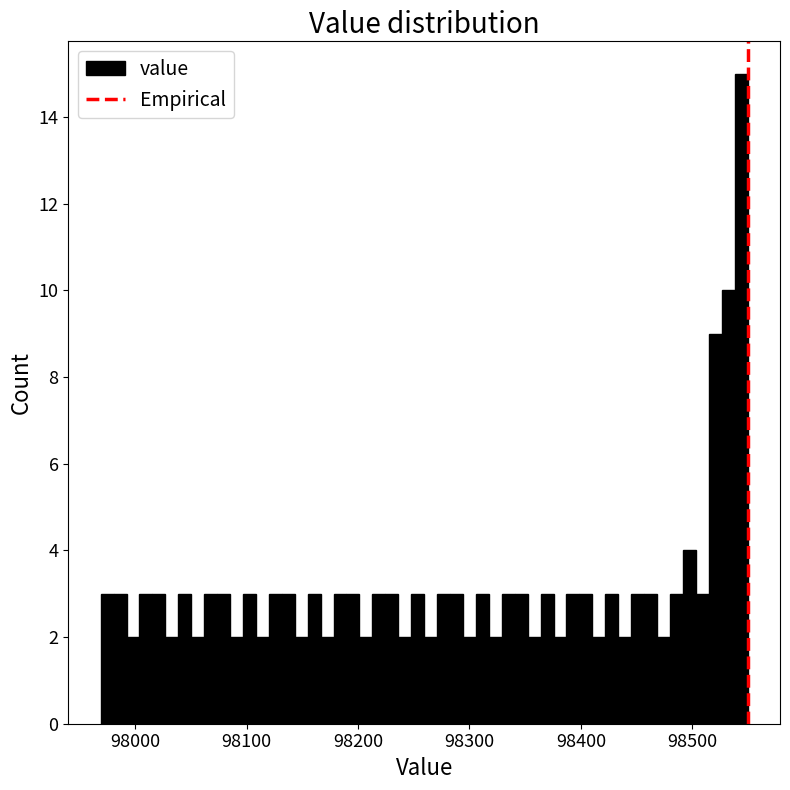

Read against the x-axis, roughly where is the centre of the tallest bar?

98540